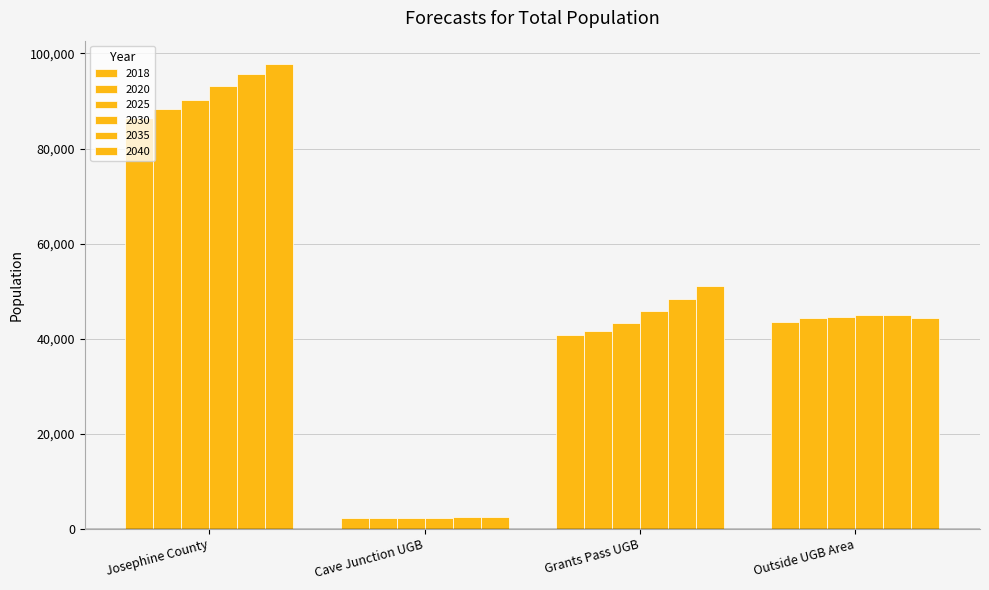

At which category does the chart reach its peak across all series?

Josephine County